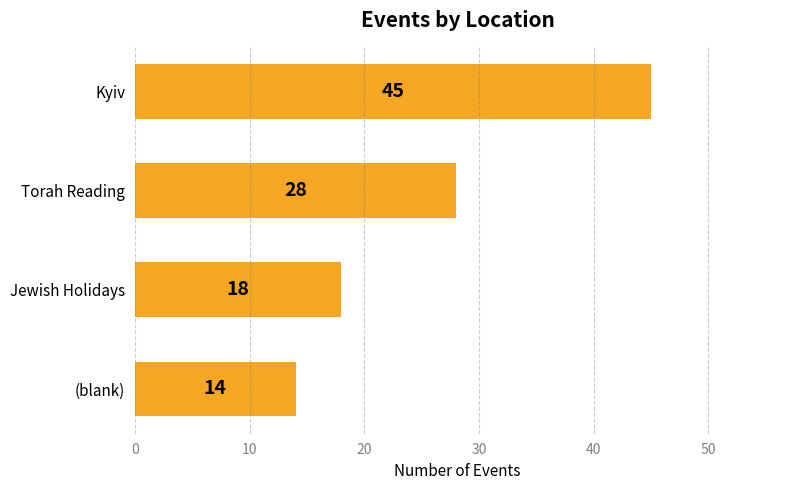

Count the values in the range 18 to 45.

3